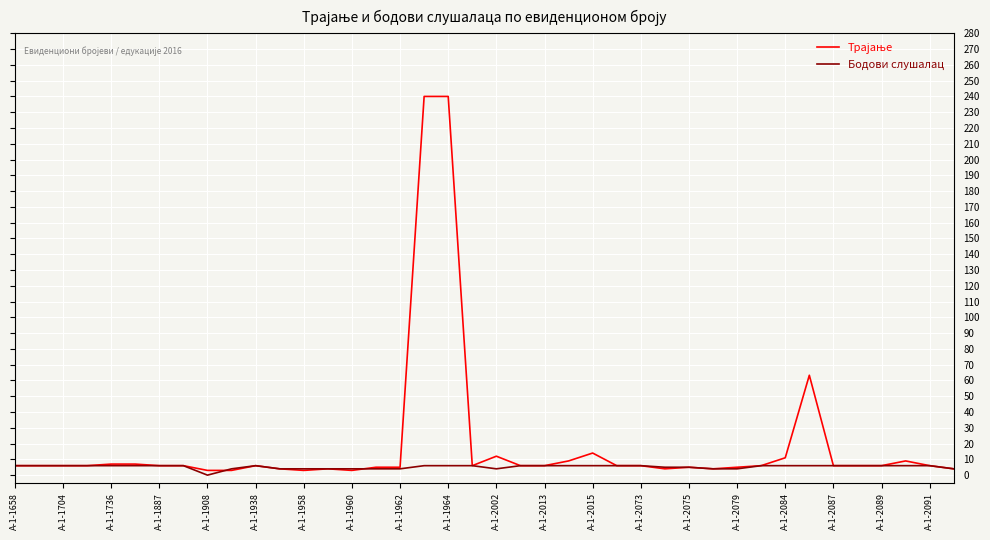

What is the maximum value shown in the chart?

240.0